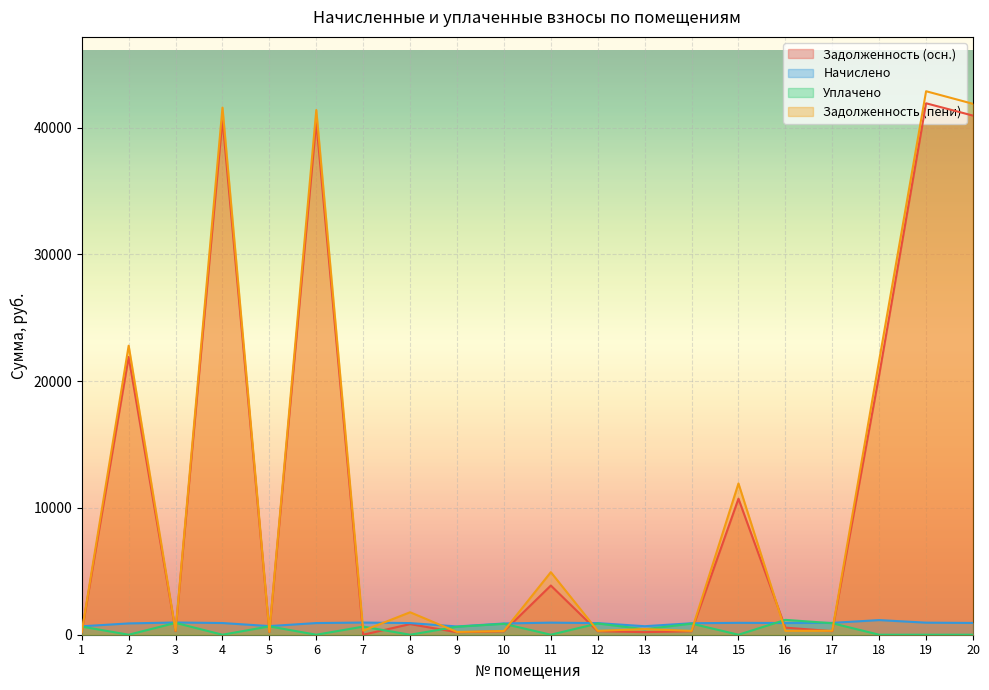

At which label does uplaceno first exceed 631?

1